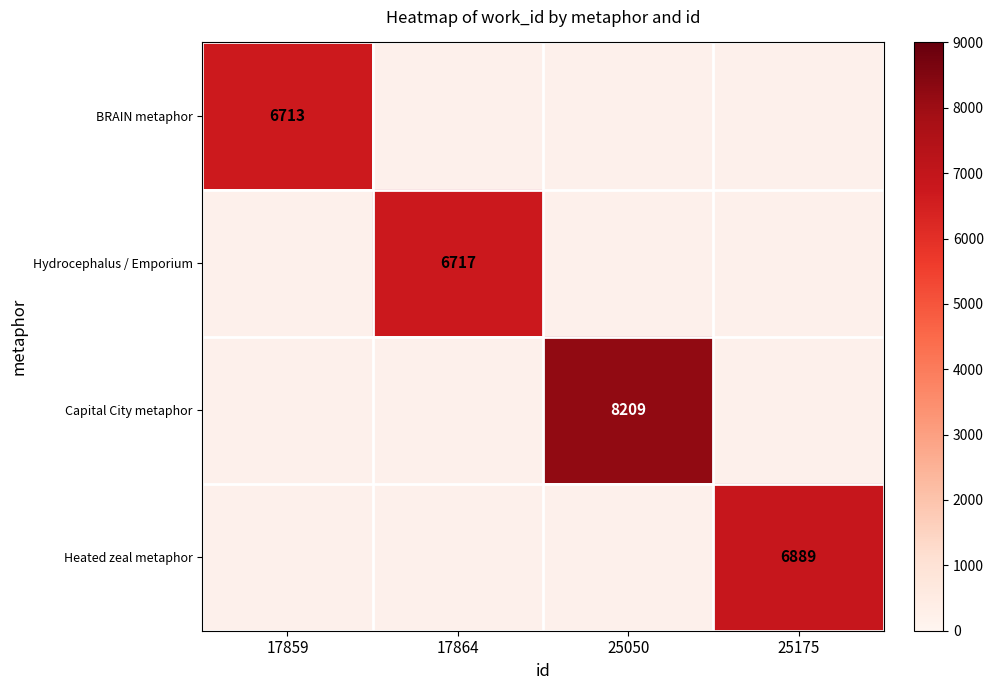

What is the smallest value displayed?

6713.0